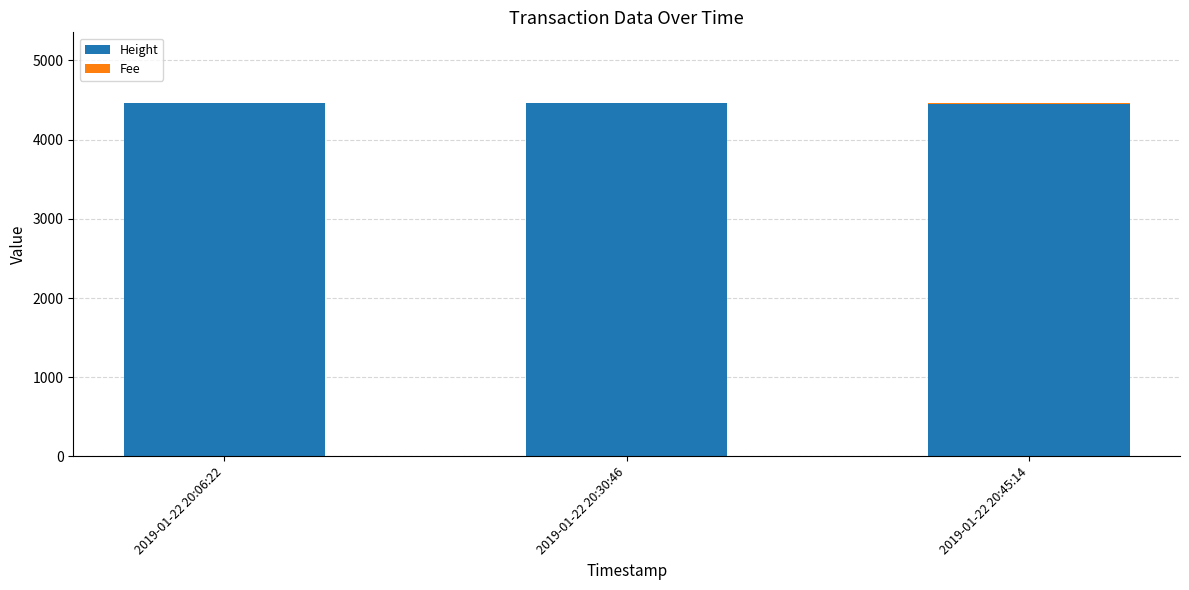

Are the bars horizontal?

No